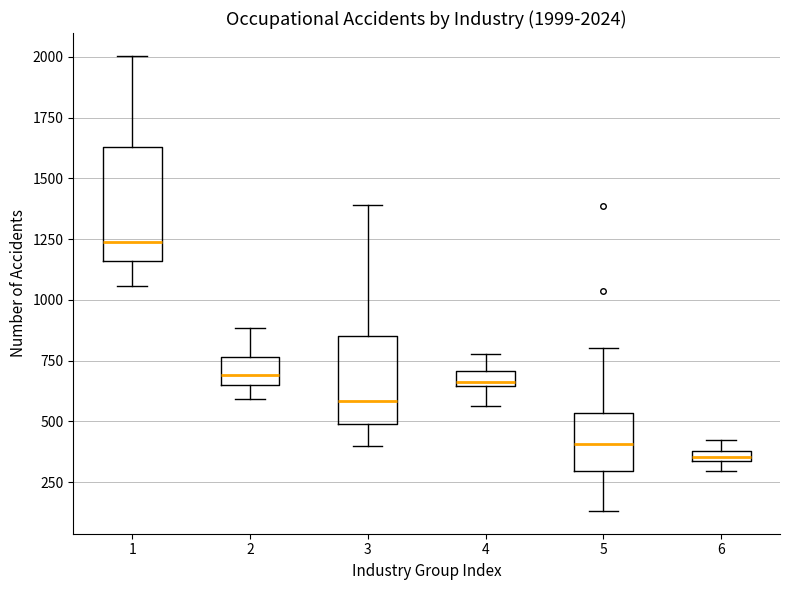

Which box has the lowest median line?

6